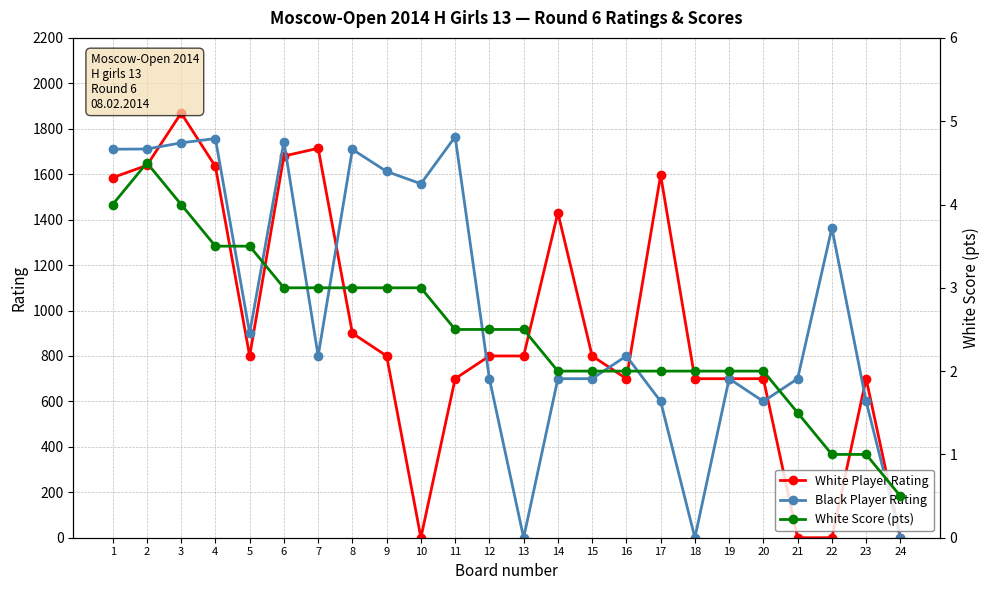

How many times do White Score (pts) and Black Player Rating cross each other?

5